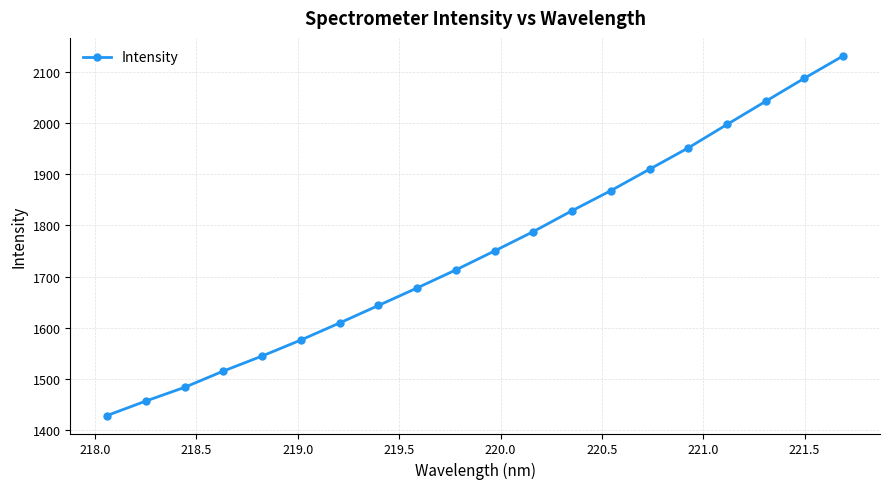

Reading left to right, list all the values displayed in this chart.

1427.9	1456.3	1483.1	1515.0	1544.4	1575.7	1609.1	1643.3	1677.7	1713.0	1750.2	1788.0	1828.9	1868.1	1910.1	1951.9	1997.7	2043.1	2088.3	2132.0